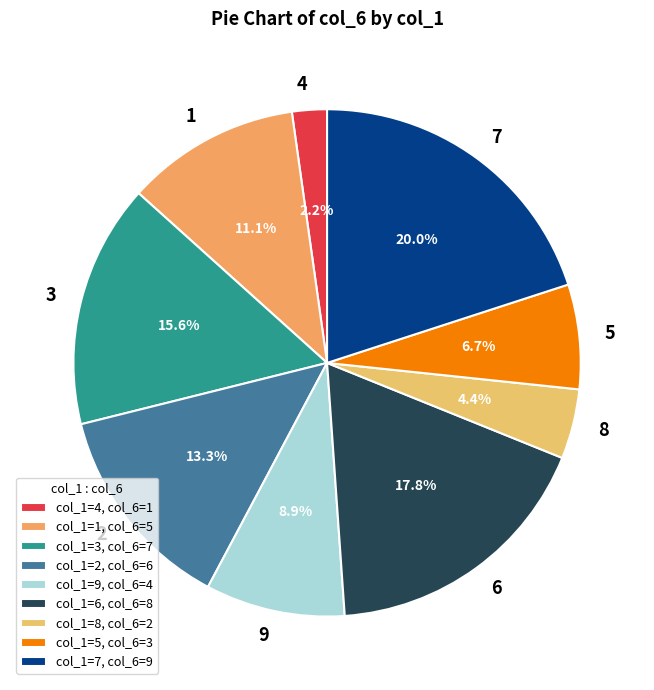

Between 3 and 2, which is larger?

3